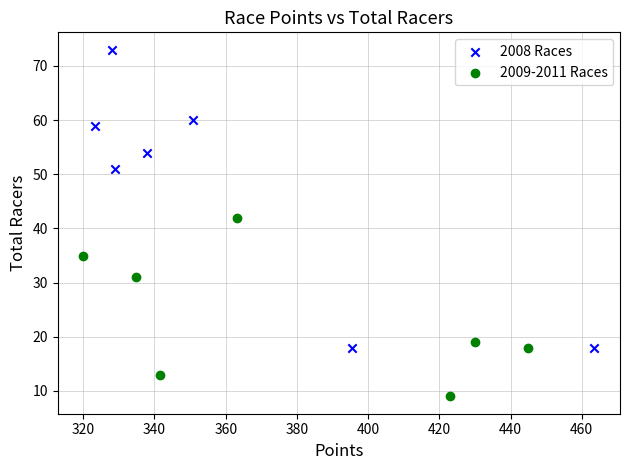

Which series contains the highest Y value?

2008 Races